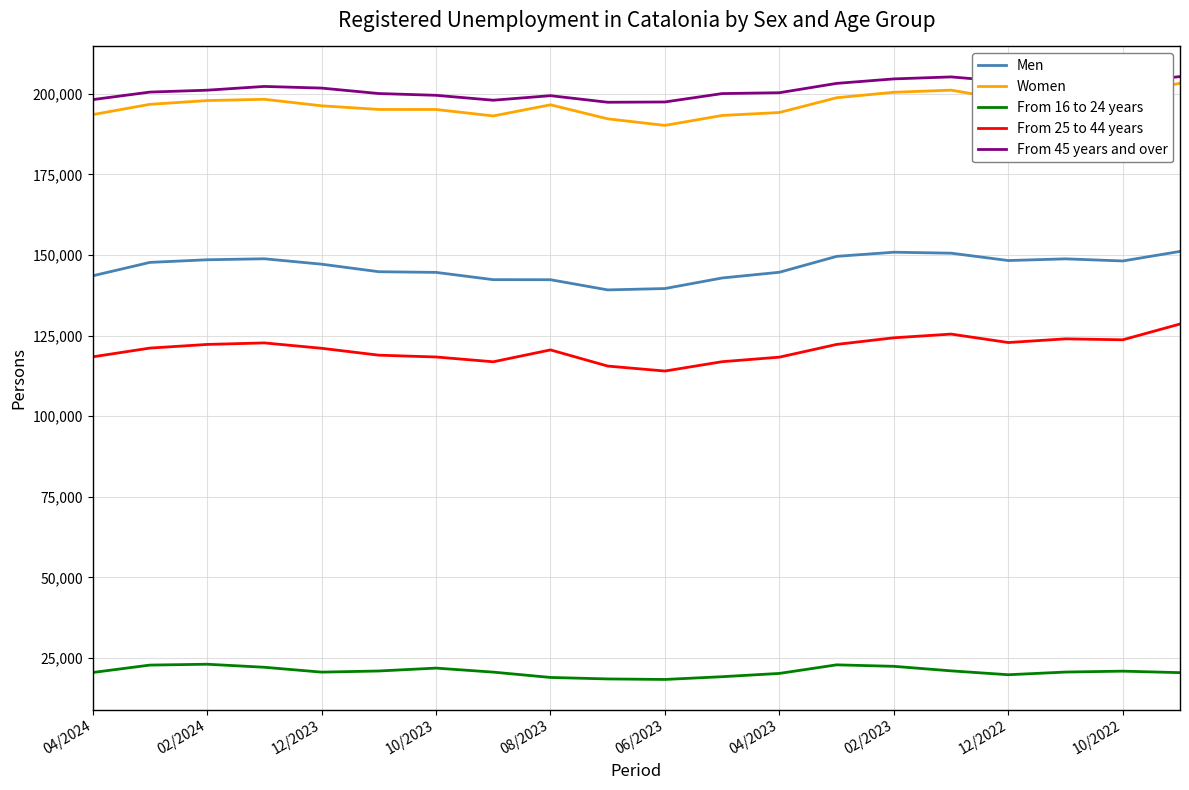

True or false: Women and From 16 to 24 years intersect in this chart.

False